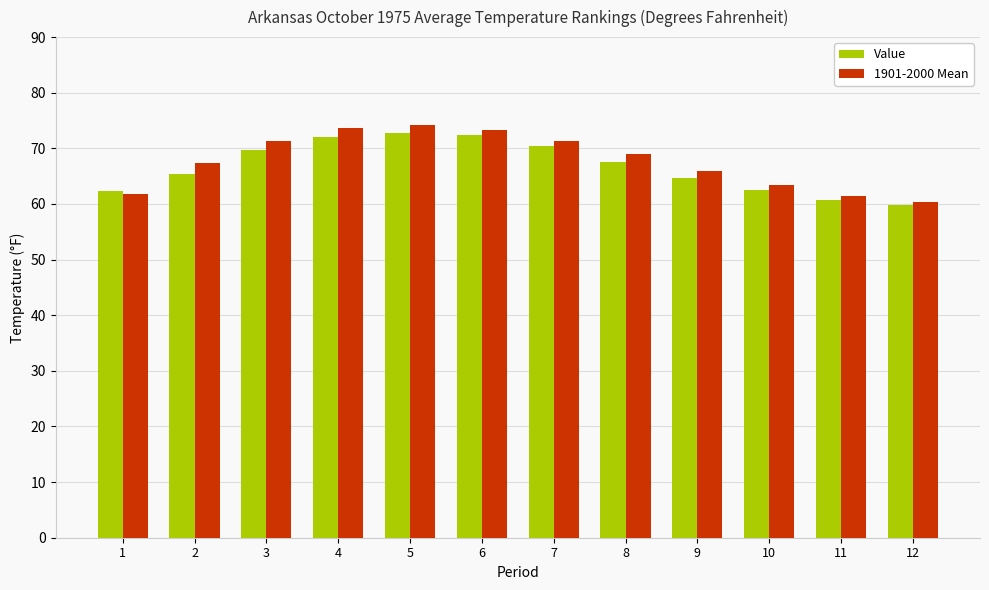

What is the difference between the highest and lowest values at 9?

1.3